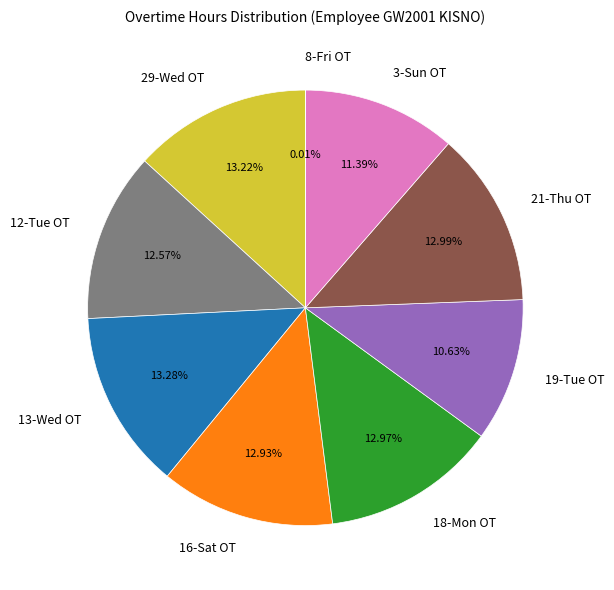

Is the sum of 13-Wed OT and 19-Tue OT greater than half?

No